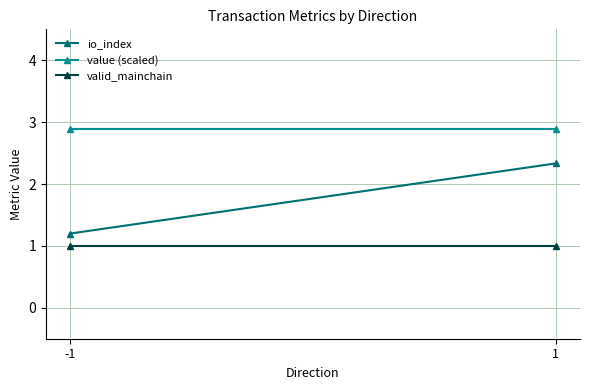

How many data points does each series have?

2